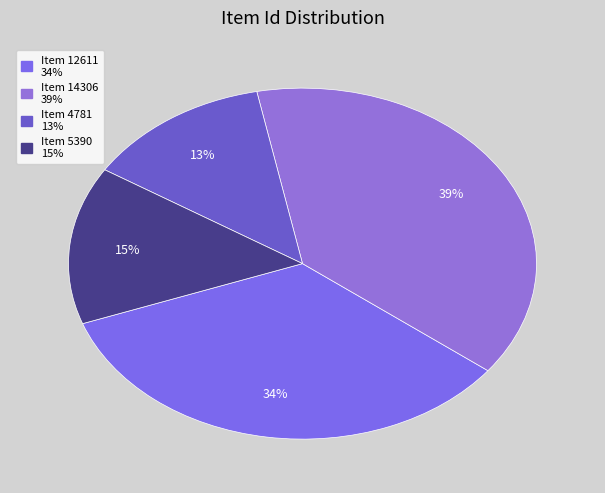

How many segments does this pie chart have?

4